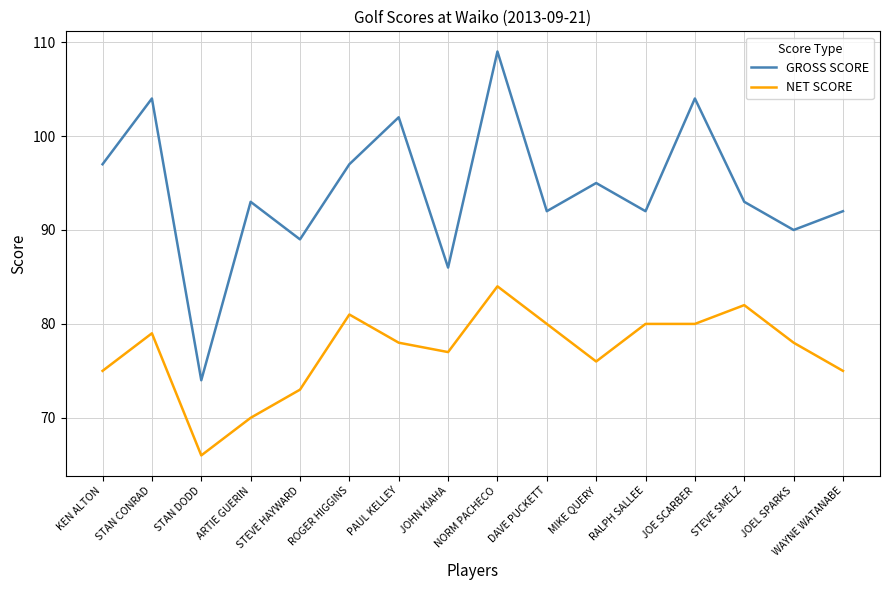

The value of NET SCORE at JOEL SPARKS is 108. True or false?

False